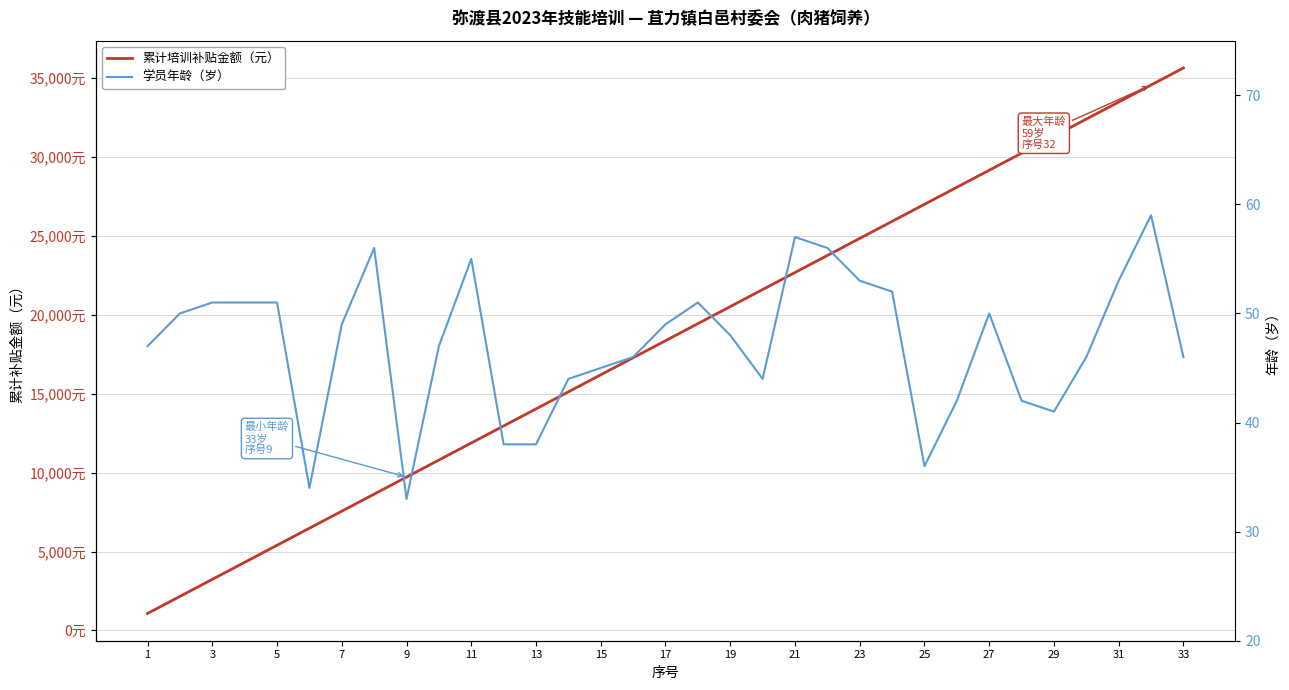

True or false: 学员年龄（岁） has a value of 77 at 19.

False